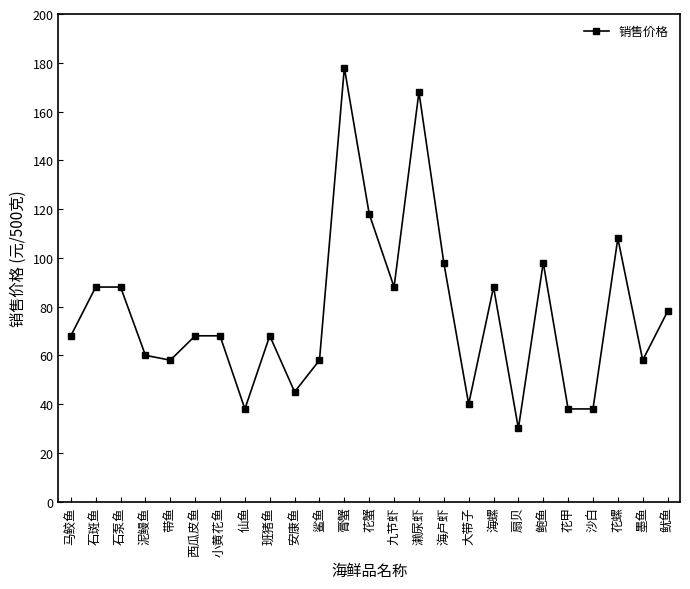

At which category does the data reach its first local valley?

带鱼